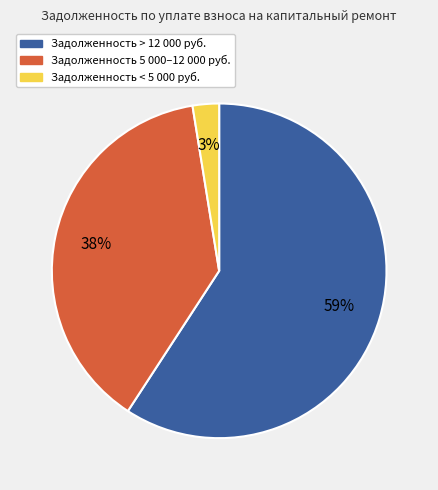

Is there a majority slice in this chart?

Yes